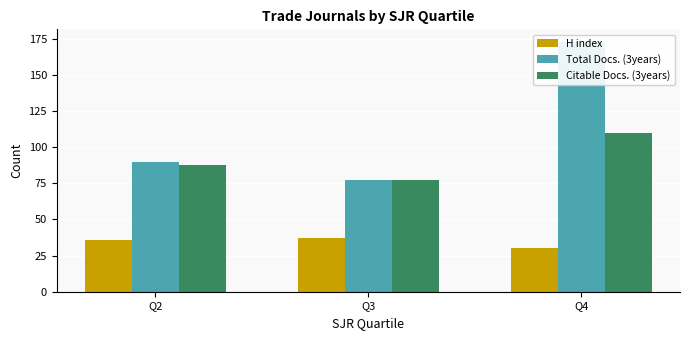

Reading right to left, what are all the values shown in this chart?

H index: Q4=30	Q3=37	Q2=36
Total Docs. (3years): Q4=173	Q3=77	Q2=90
Citable Docs. (3years): Q4=110	Q3=77	Q2=88